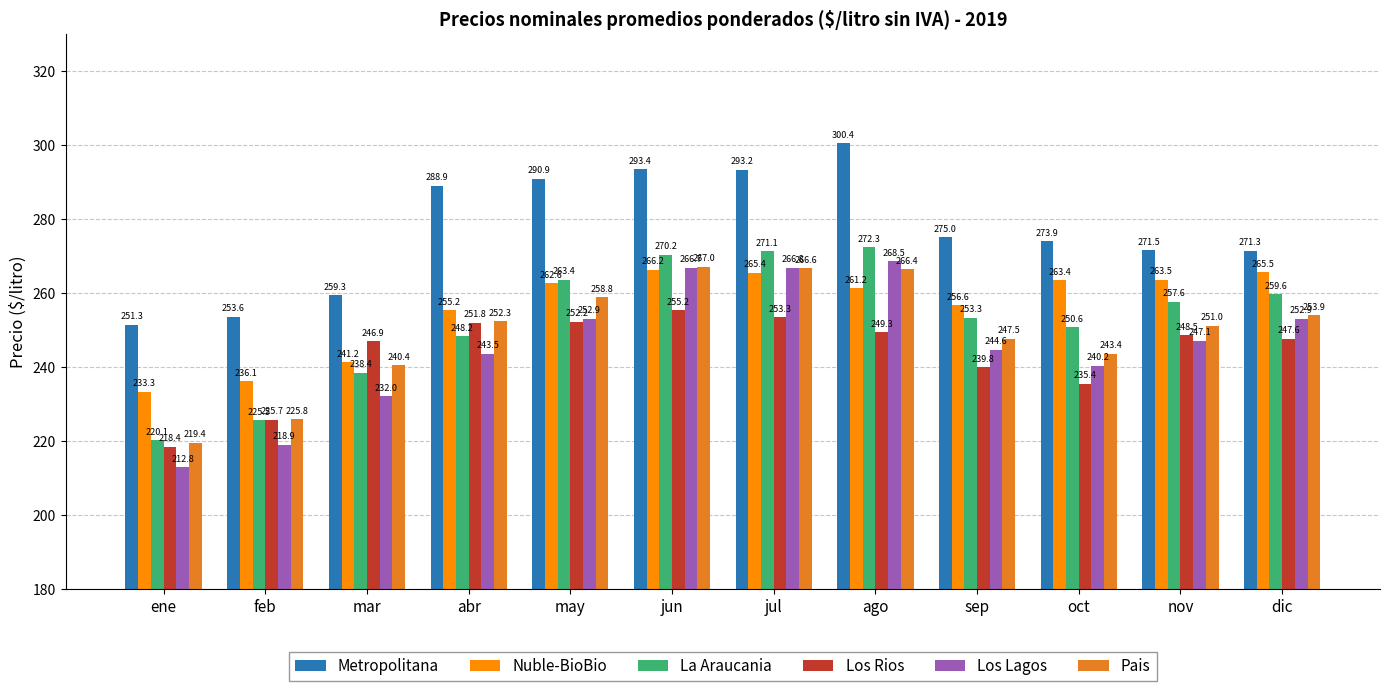

Is the value of Los Lagos at mar greater than the value of Nuble-BioBio at jun?

No